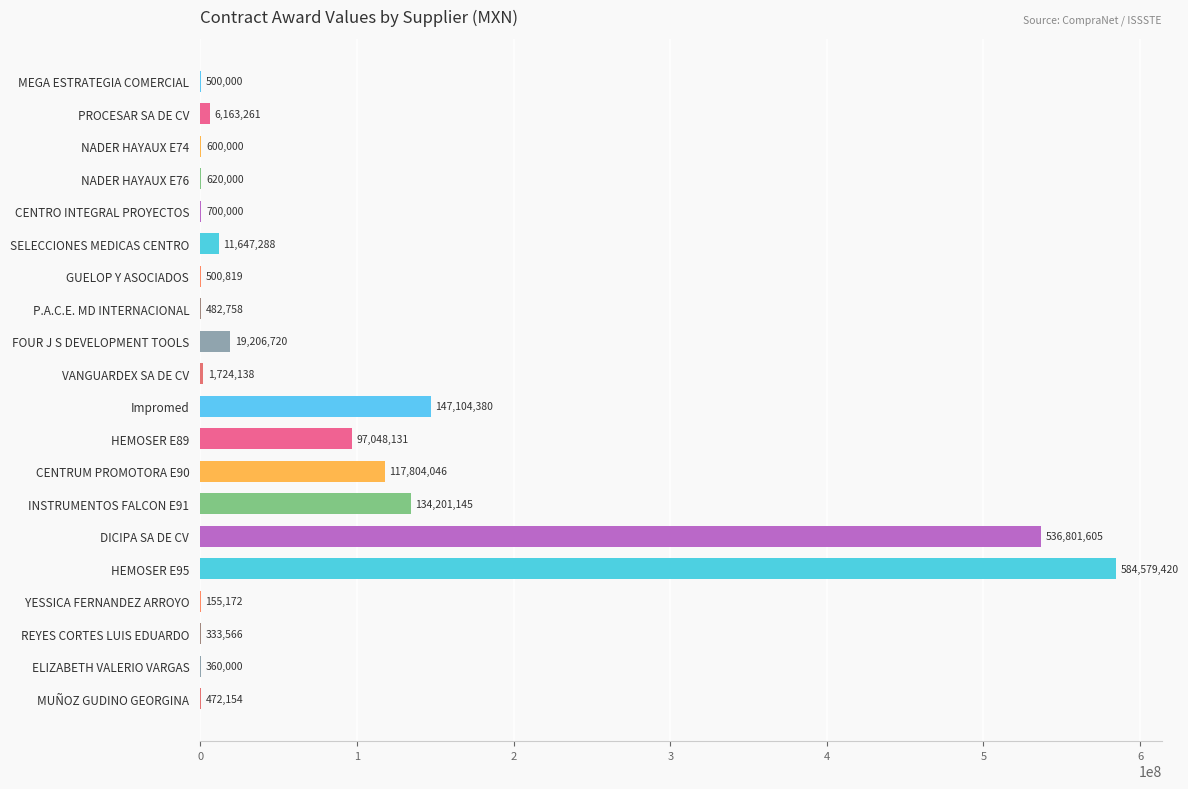

What is the change in value from MEGA ESTRATEGIA COMERCIAL to CENTRO INTEGRAL PROYECTOS?

+200000.0